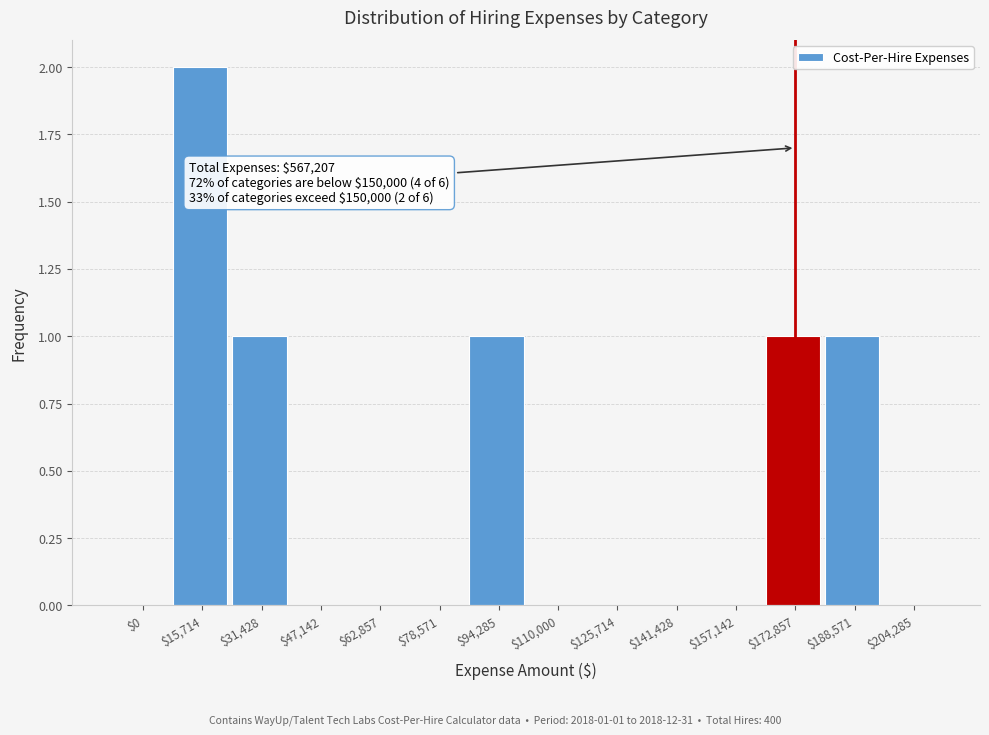

True or false: the data shows 1 at $188,571.

True